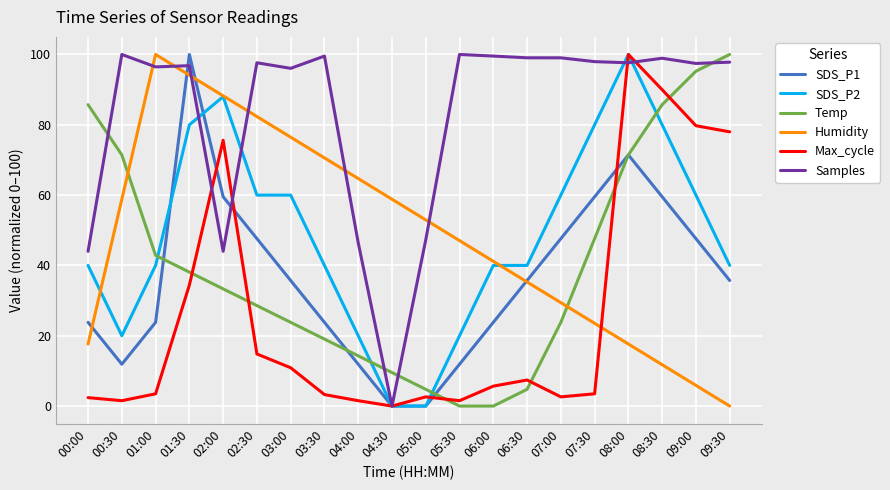

What are all the series names shown in the legend?

SDS_P1, SDS_P2, Temp, Humidity, Max_cycle, Samples